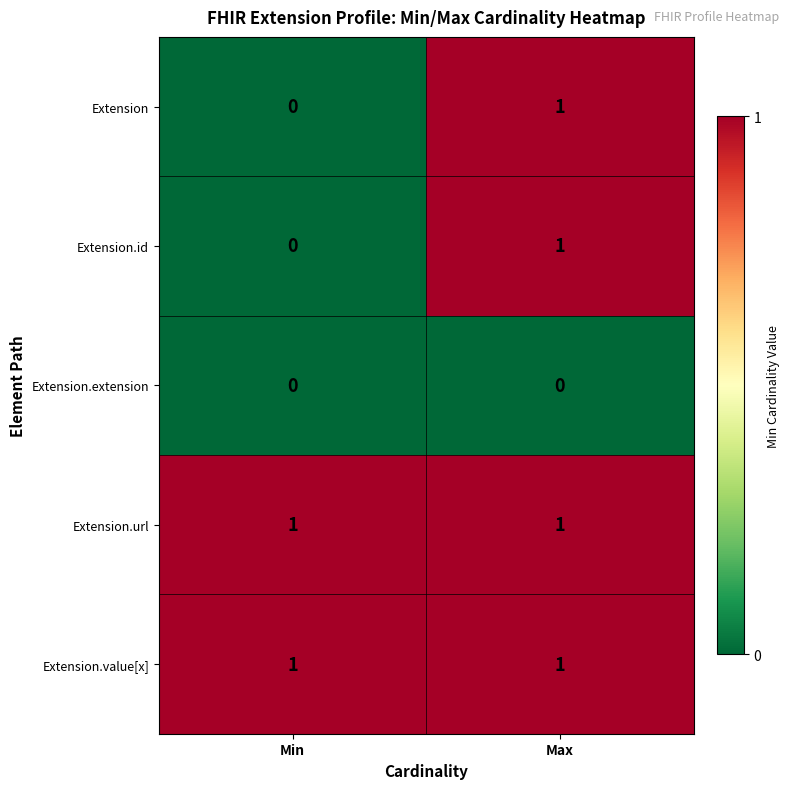

The value of Extension.id at Max is 2. True or false?

False